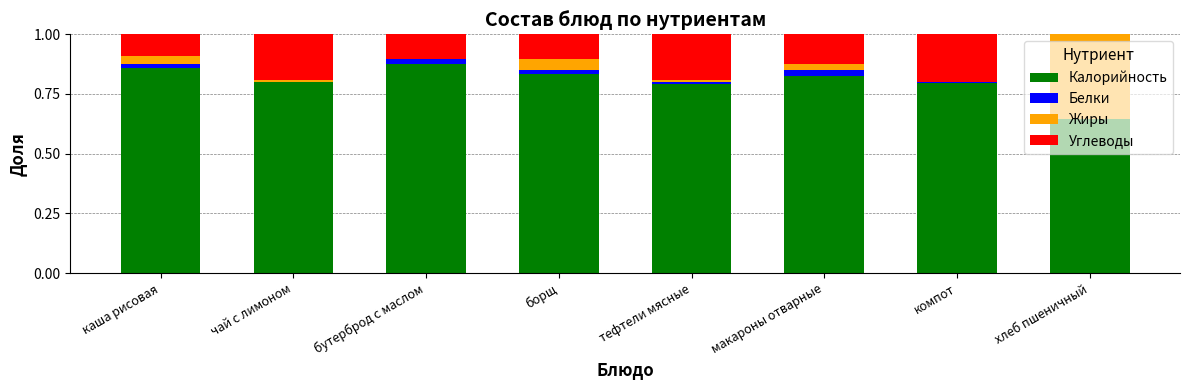

Is it true that Калорийность equals 0.3 at чай с лимоном?

False